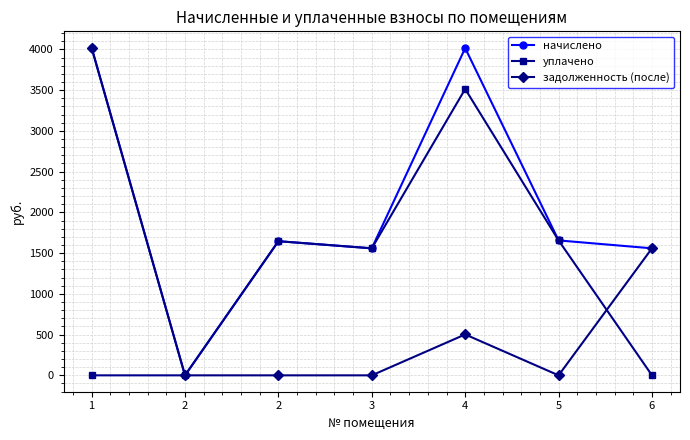

How many interior local peaks does the начислено series have?

2